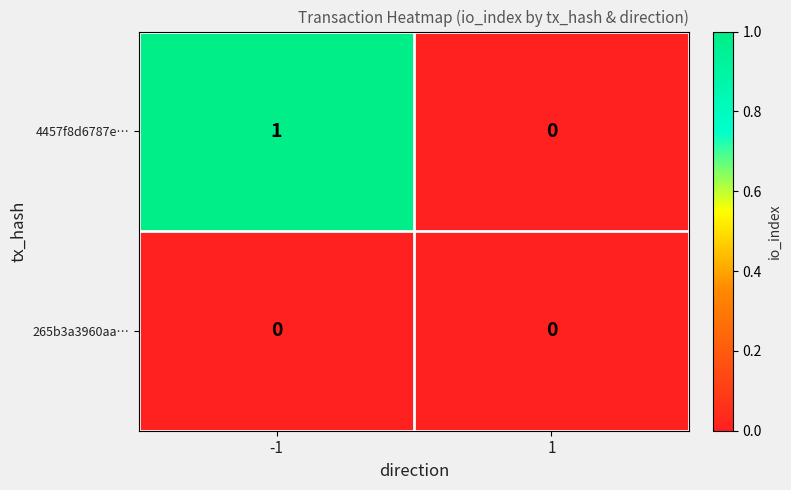

How many data points in 4457f8d6787e… are less than 1?

1